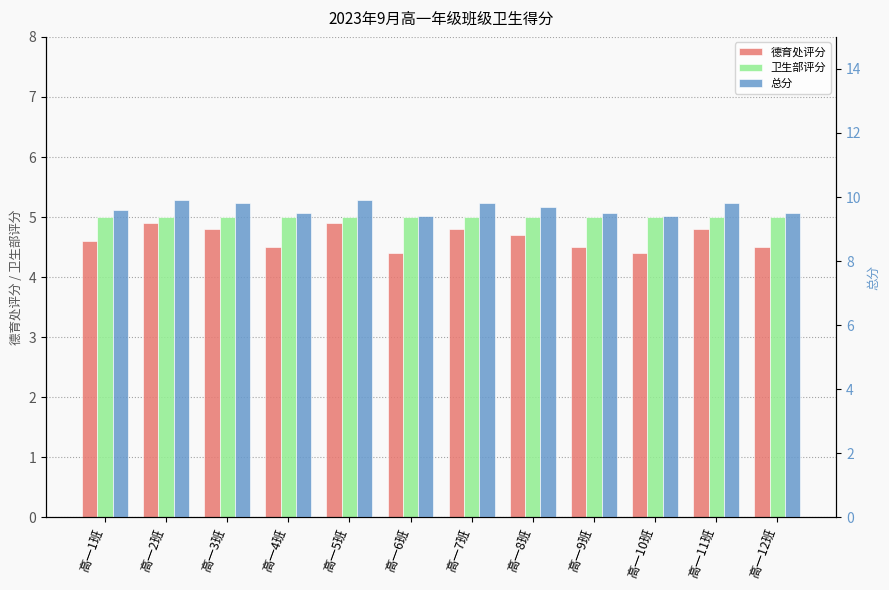

The 德育处评分 series shows 4.5 at 高一4班. True or false?

True